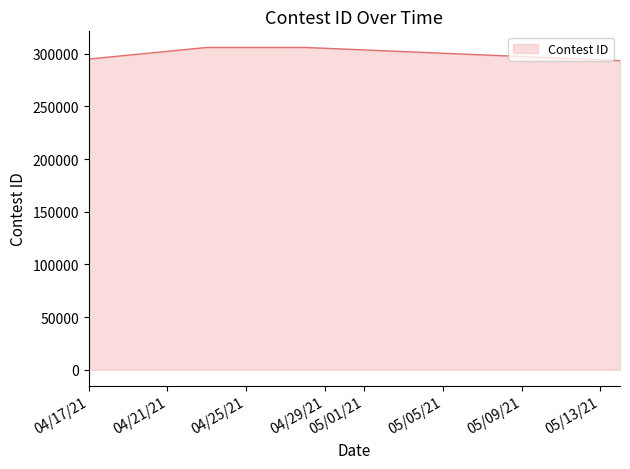

What is the minimum value shown in the chart?

293373